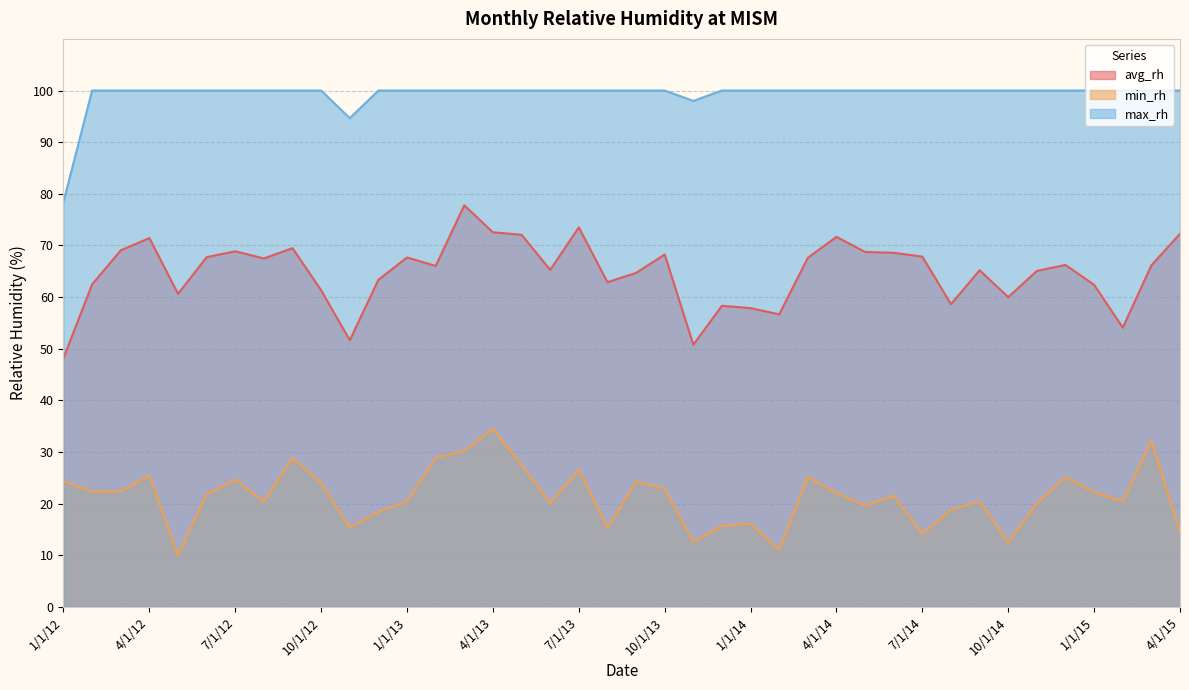

At which category does avg_rh reach its first local peak?

4/1/12